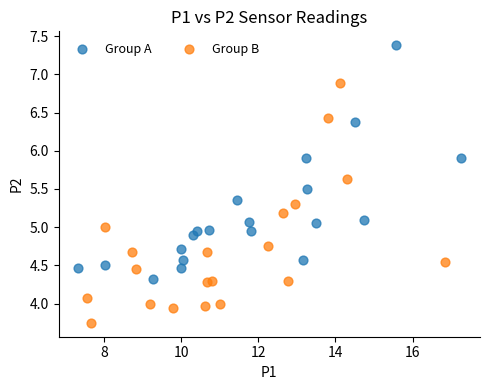

Which series contains the highest Y value?

Group A